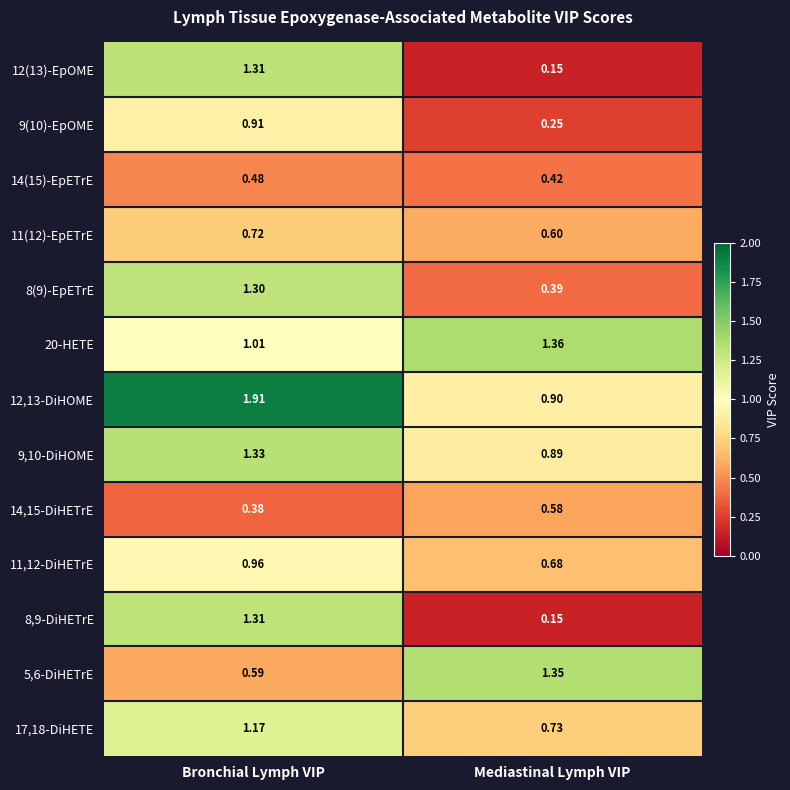

At which label does 11(12)-EpETrE reach its minimum?

Mediastinal Lymph VIP